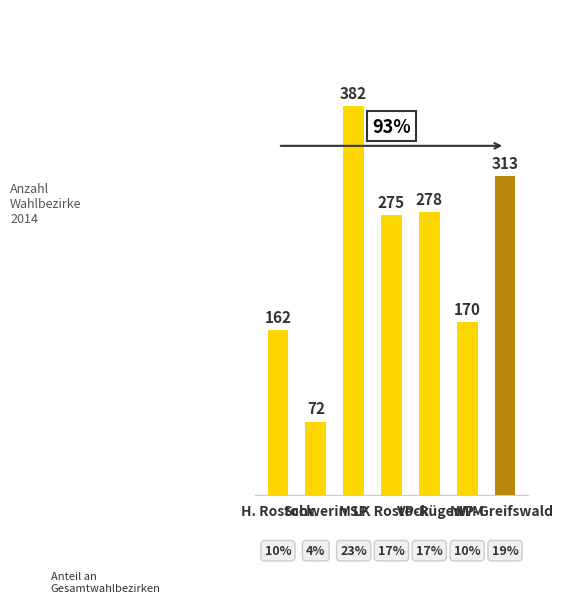

At which label does the data first exceed 275?

MSP